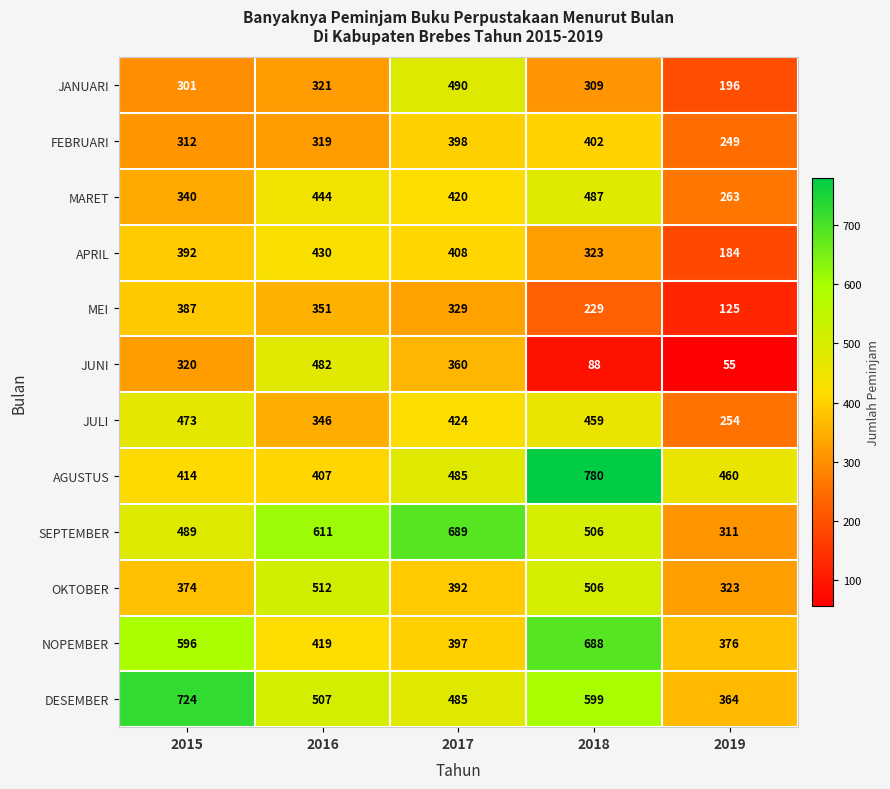

Between 2017 and 2018, which series saw the biggest shift?

AGUSTUS